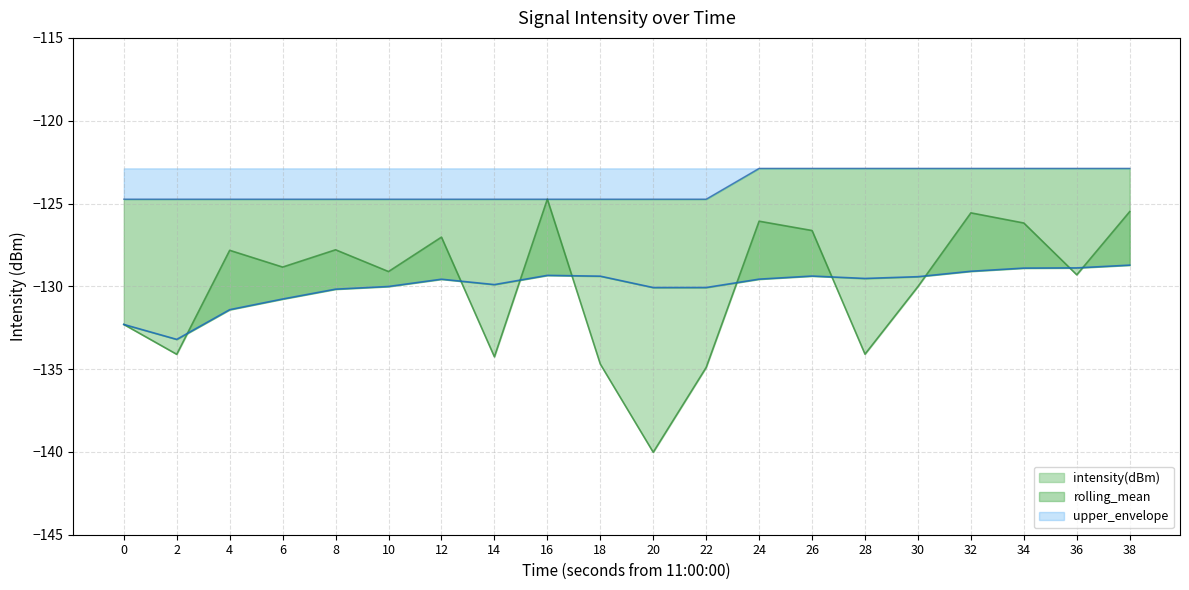

True or false: intensity(dBm) and upper_envelope cross at least once.

False